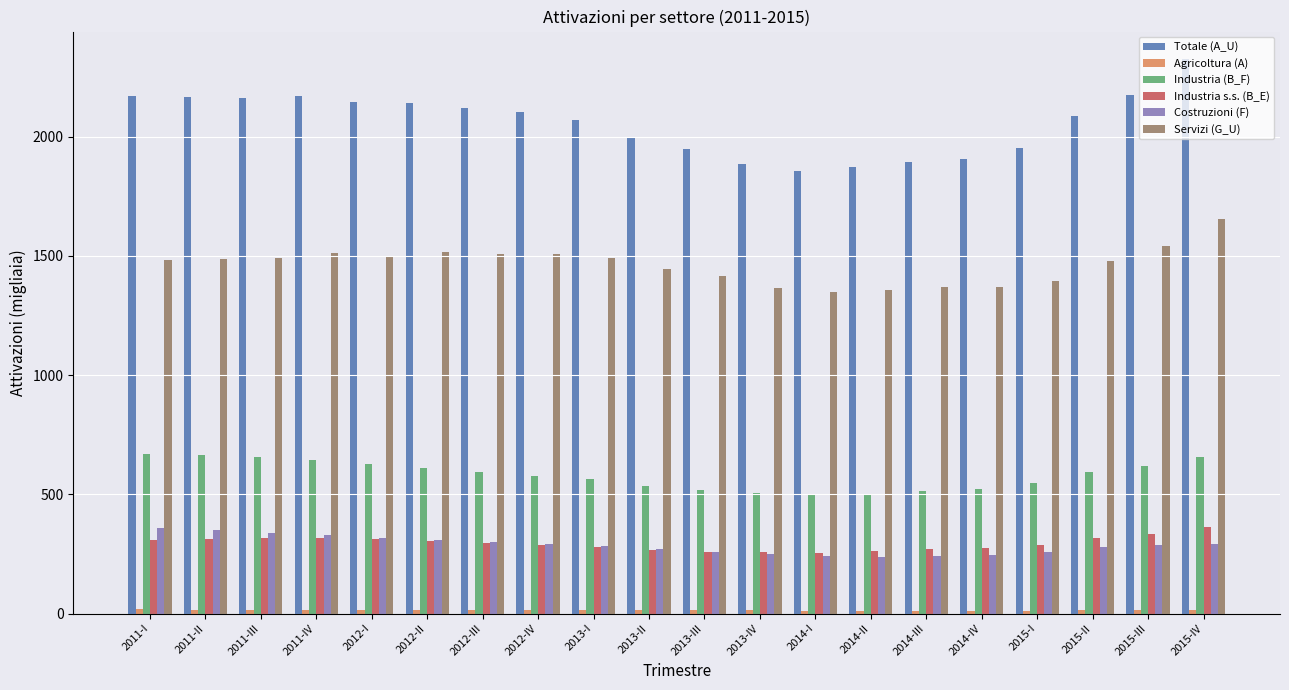

How many data points in Costruzioni (F) are less than 285?

10